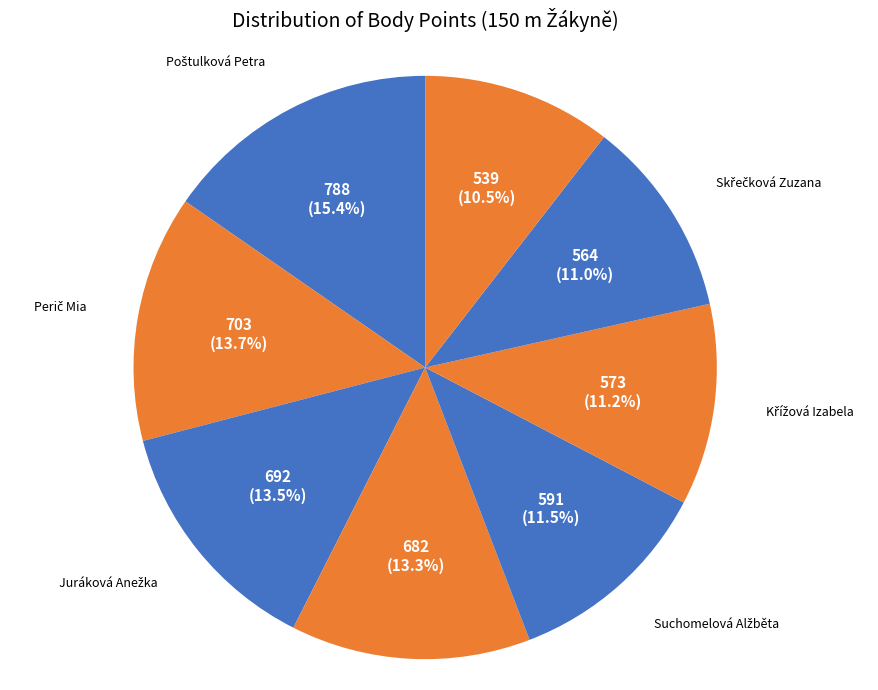

Count the number of slices in the pie.

8